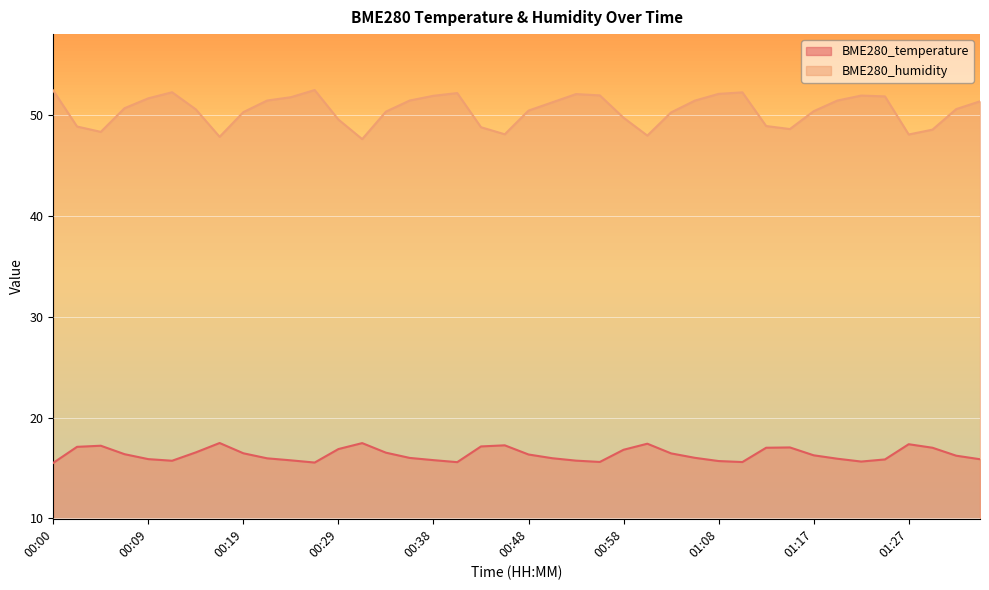

True or false: BME280_humidity has a value of 26.9 at 00:24.

False